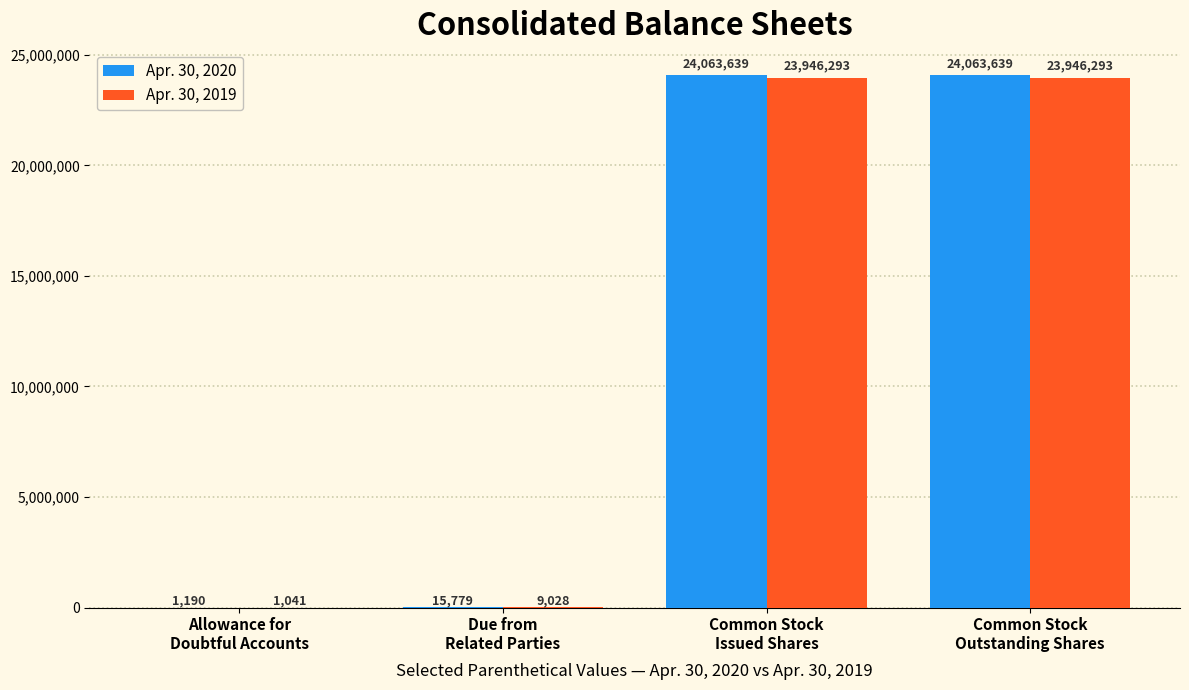

Which series has the largest total across all categories?

Apr. 30, 2020